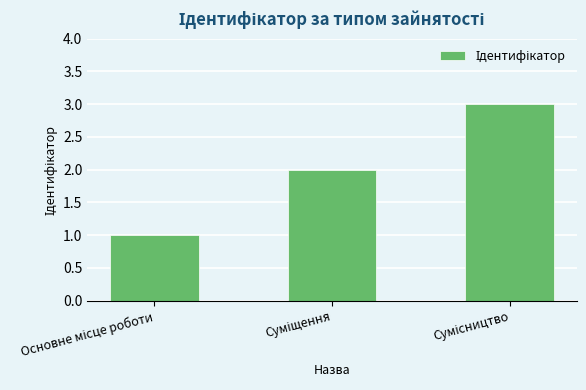

What is the difference between the maximum and minimum values?

2